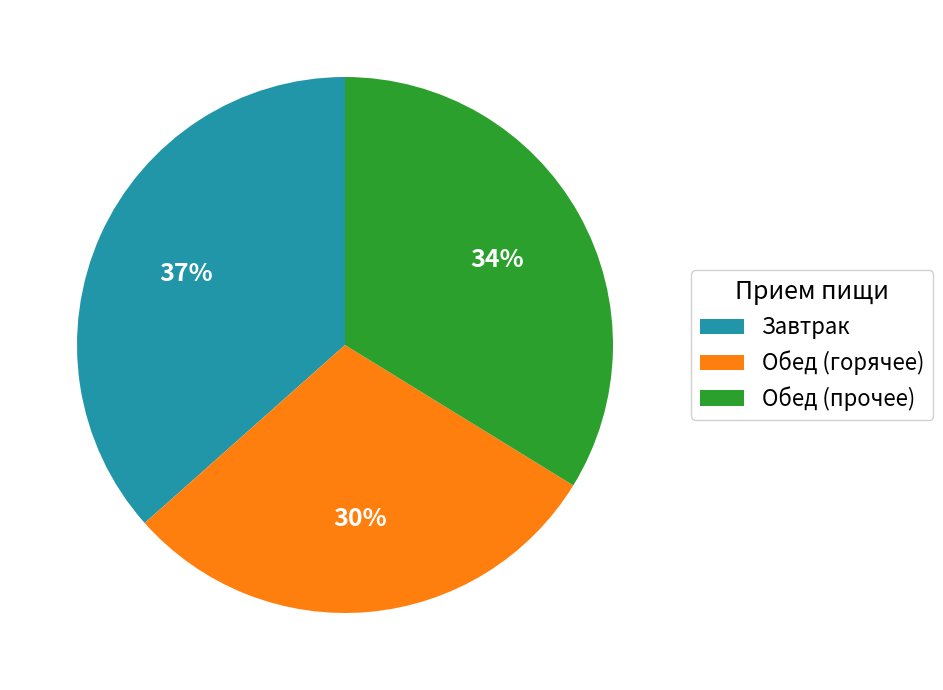

Which category has the biggest portion of the pie?

Завтрак